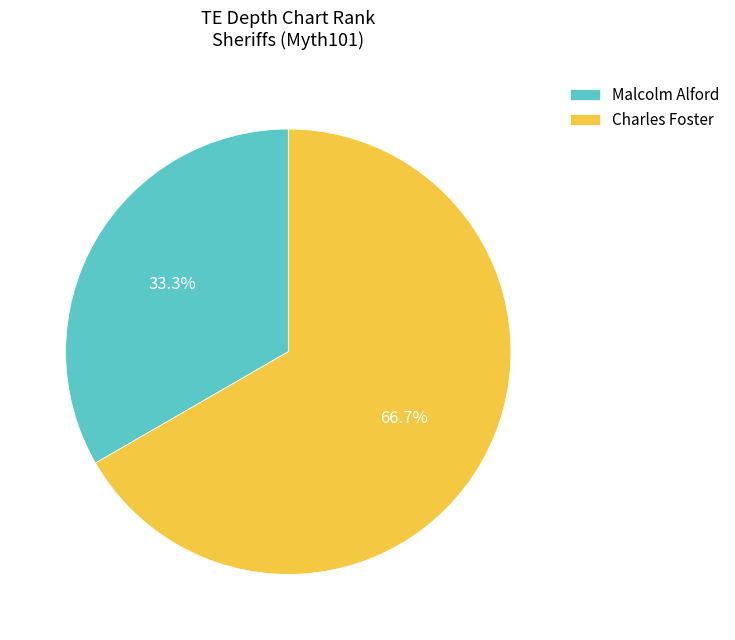

To the nearest percent, what portion does Charles Foster represent?

67%